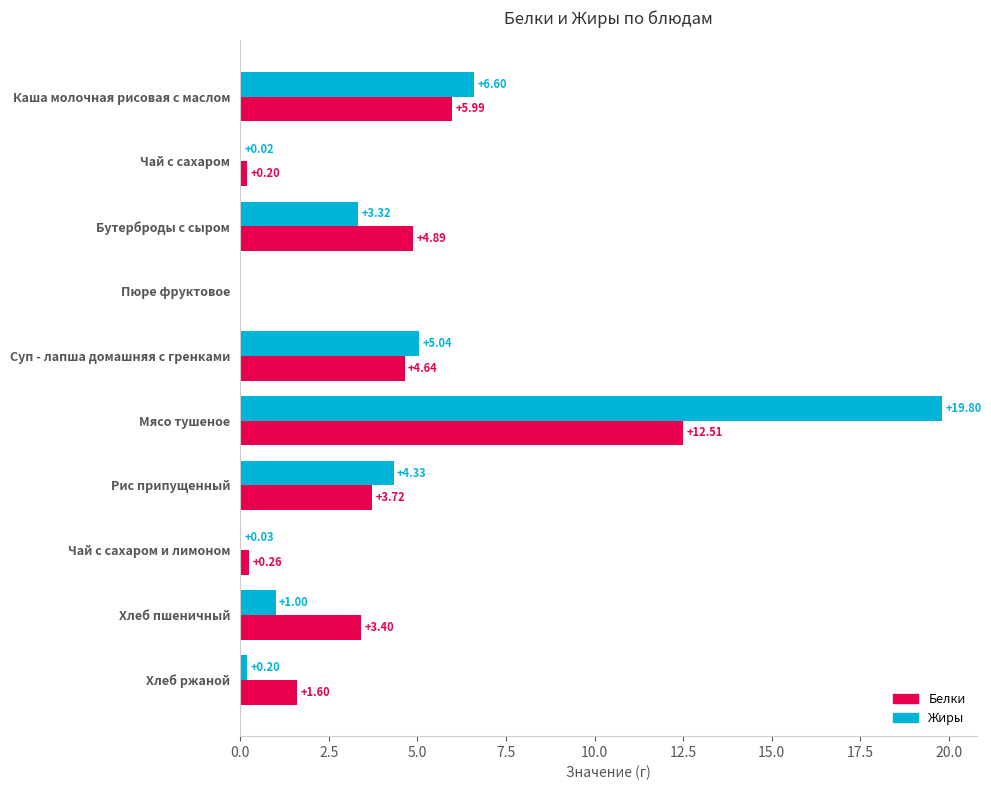

Which series has the largest total across all categories?

Жиры